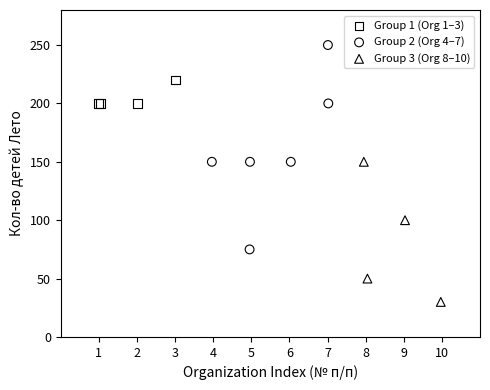

Which series has the widest spread of Y values?

Group 2 (Org 4–7)